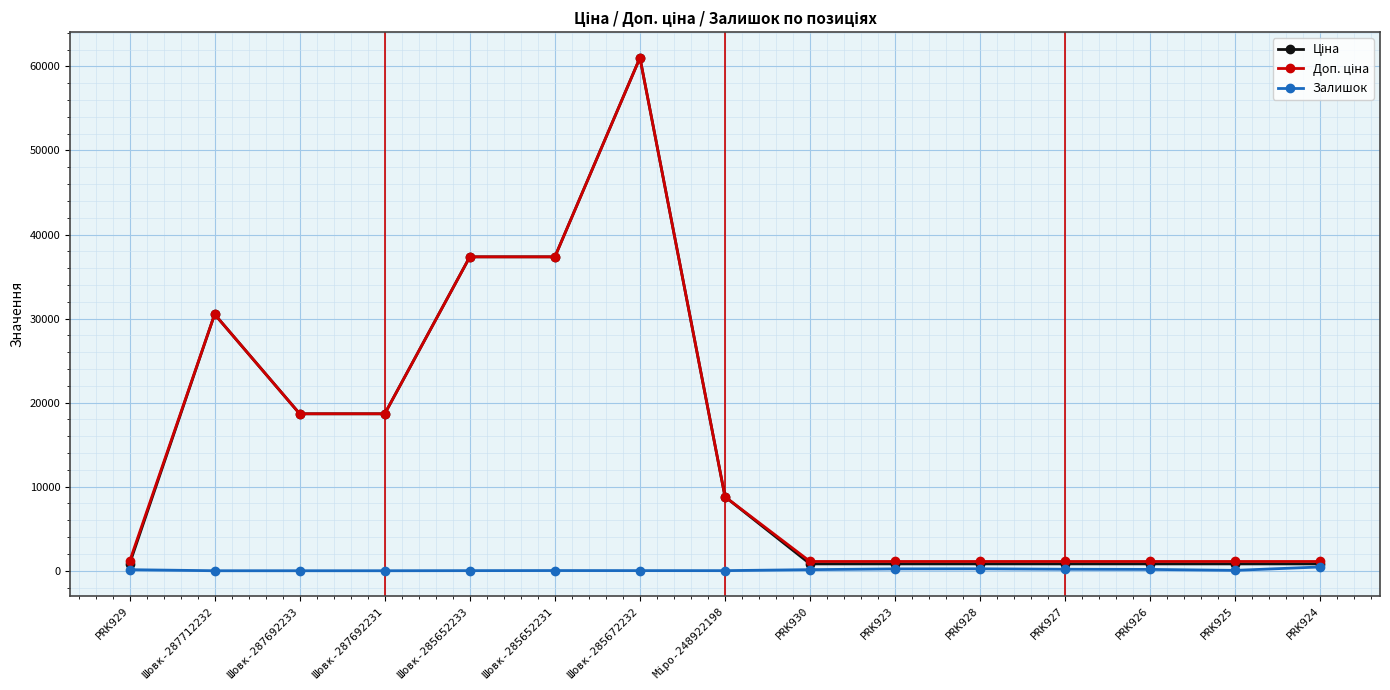

How many distinct data groups are displayed?

3